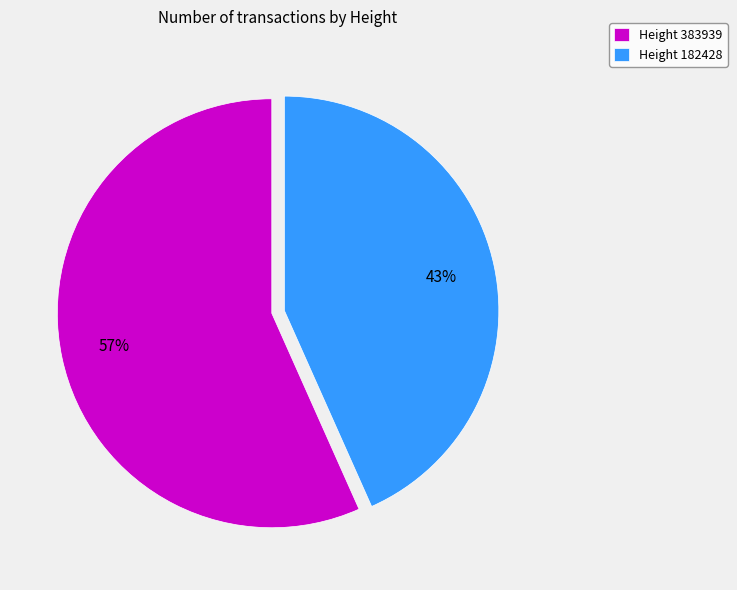

To the nearest percent, what is the average slice percentage?

50%